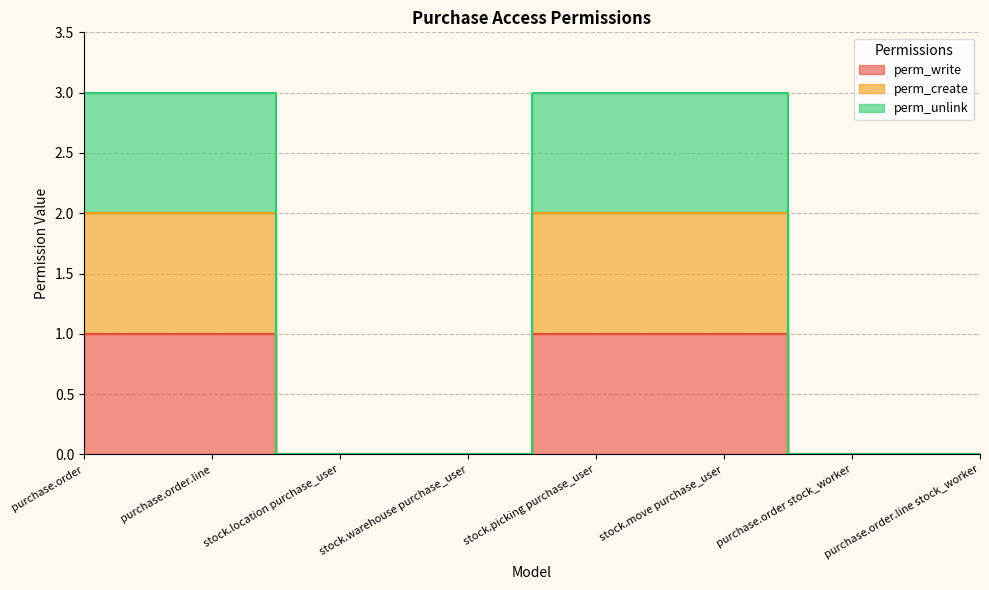

Does the chart display data point markers on the line(s)?

No